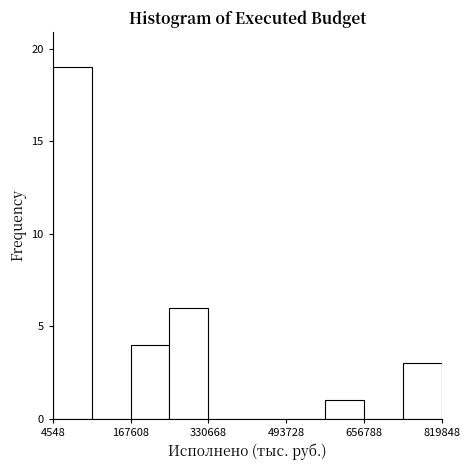

What is the height of the bar covering 160000 to 240000 on the x-axis? Neither the bar edges nor the heights are printed on the chart, so give them approximately, as read against the axes.

4